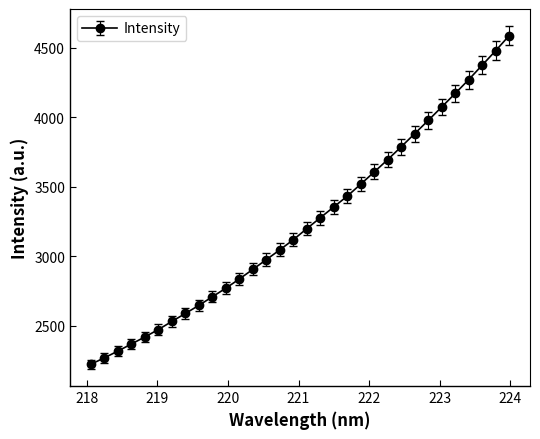

What is the average value?

3245.9